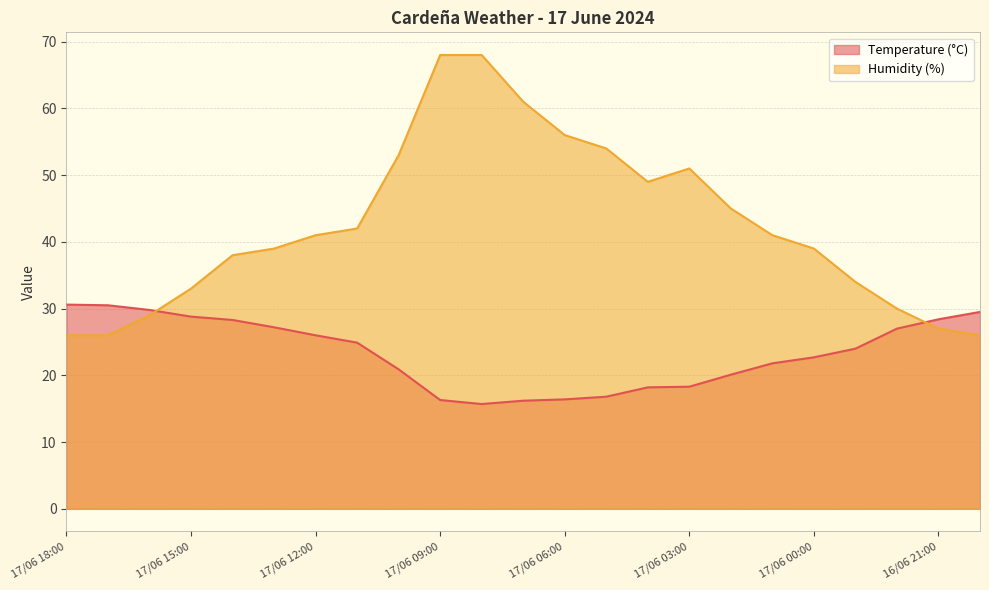

What is the spread (max minus min) of values at 17/06 15:00?

4.2